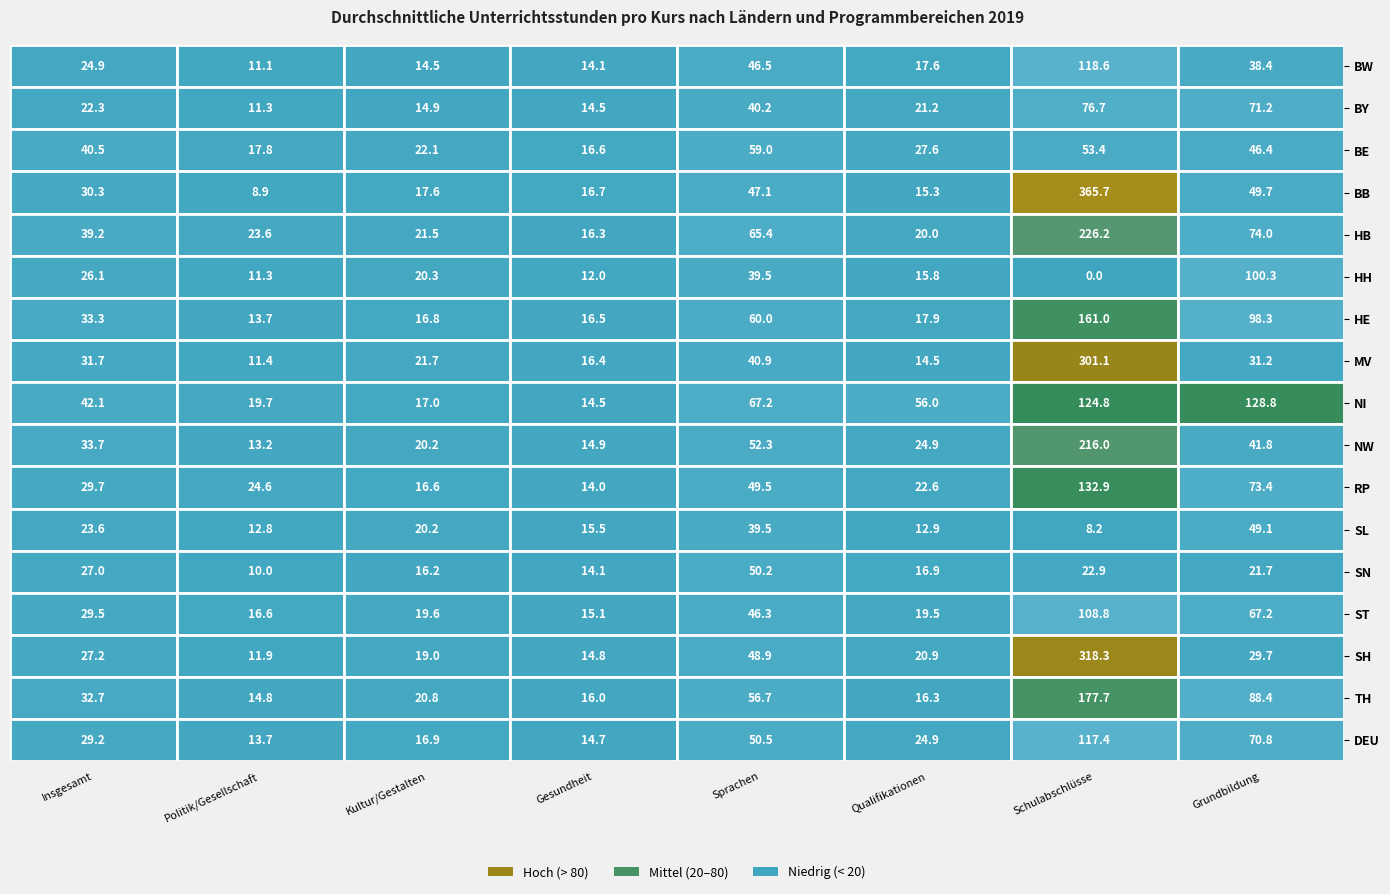

Which series changed the most between Gesundheit and Qualifikationen?

NI